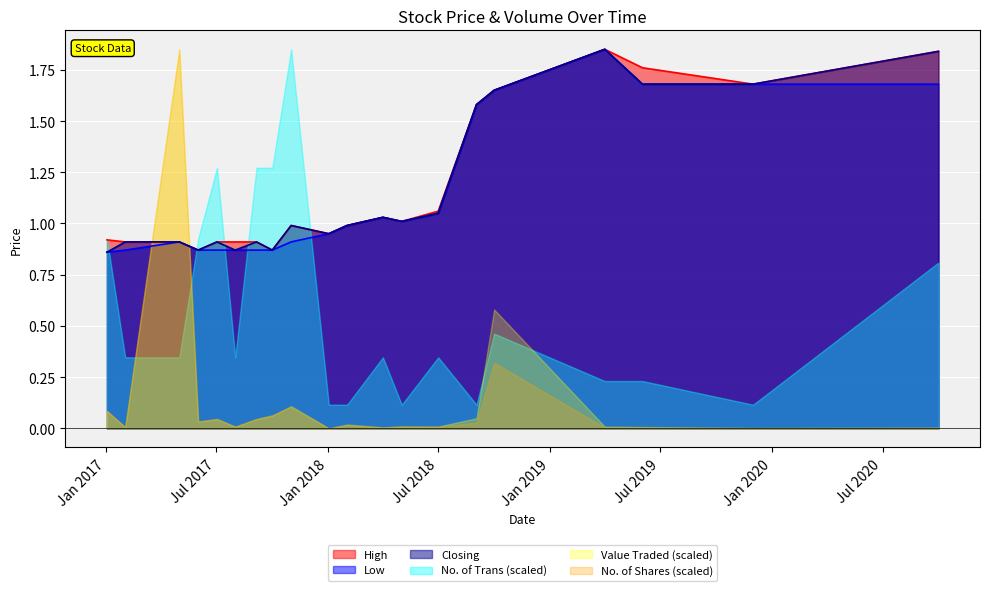

What are all the series names shown in the legend?

High, Low, Closing, No. of Trans (scaled), Value Traded (scaled), No. of Shares (scaled)